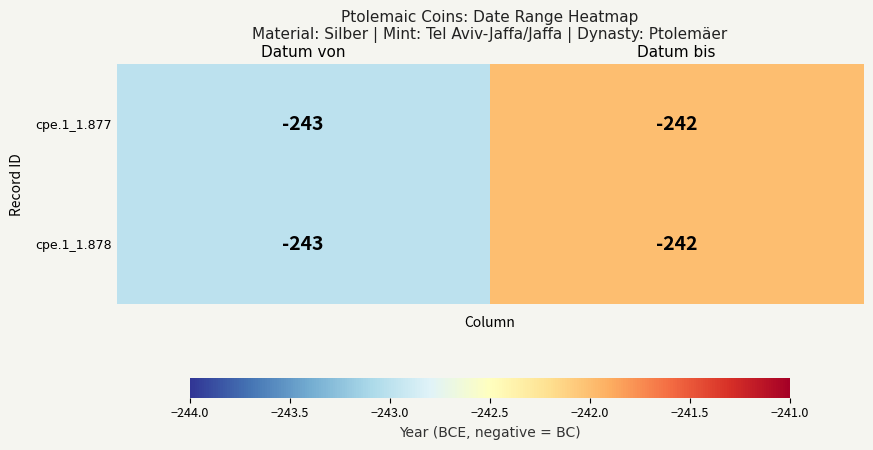

Reading left to right, list all the values displayed in this chart.

cpe.1_1.877: Datum von=-243	Datum bis=-242
cpe.1_1.878: Datum von=-243	Datum bis=-242